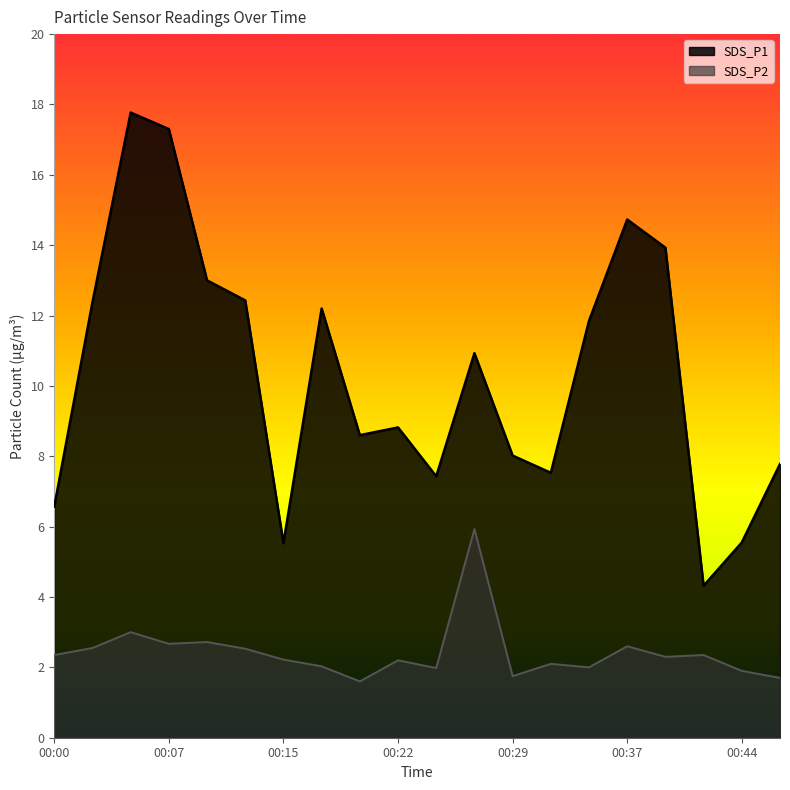

Is it true that SDS_P2 equals 2.7 at 00:07?

True